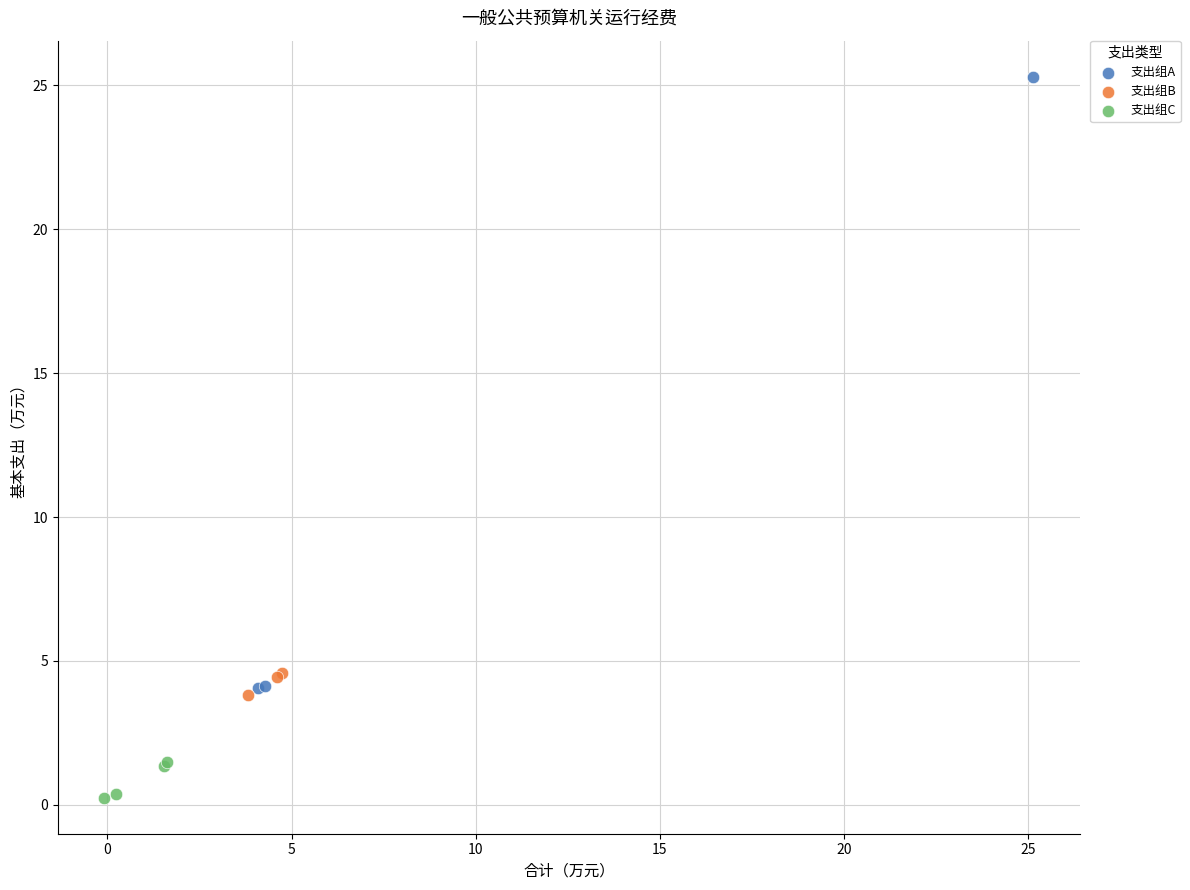

Which series reaches the maximum Y coordinate?

支出组A